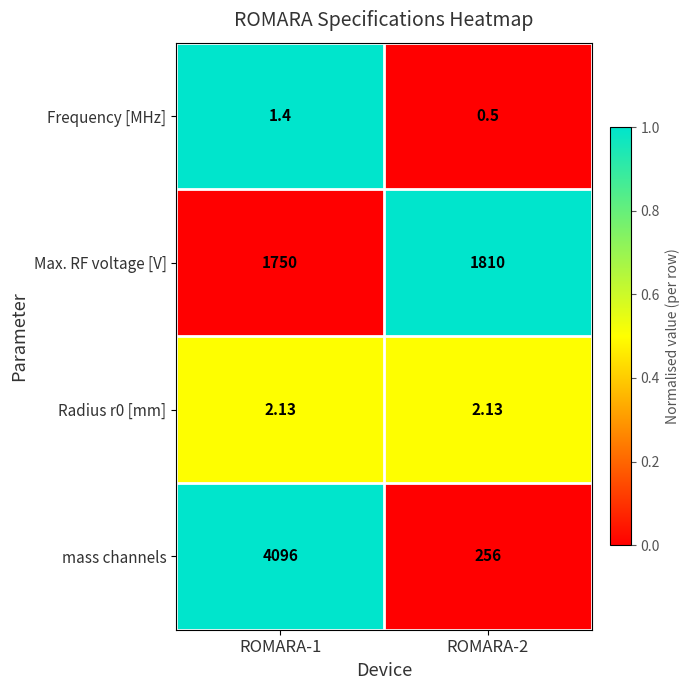

Which series has the widest spread of values?

mass channels